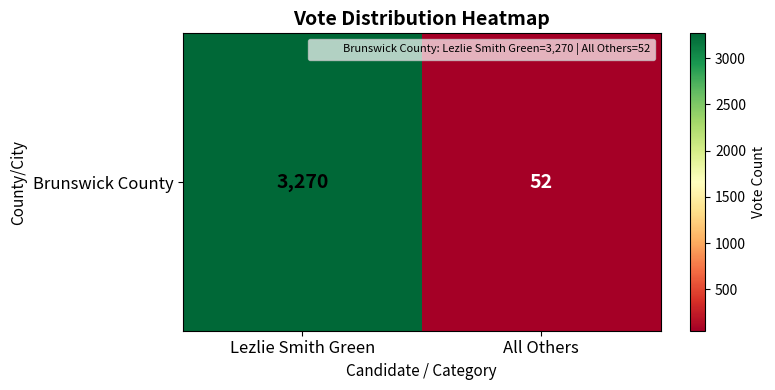

The chart shows a value of 3270 at Lezlie Smith Green. True or false?

True